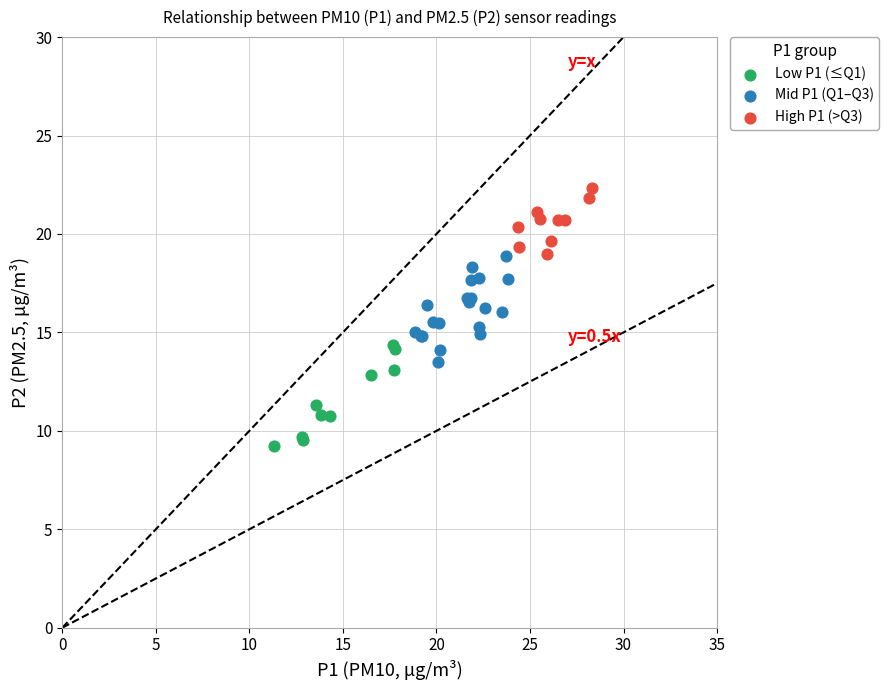

Which series contains the lowest Y value?

Low P1 (≤Q1)